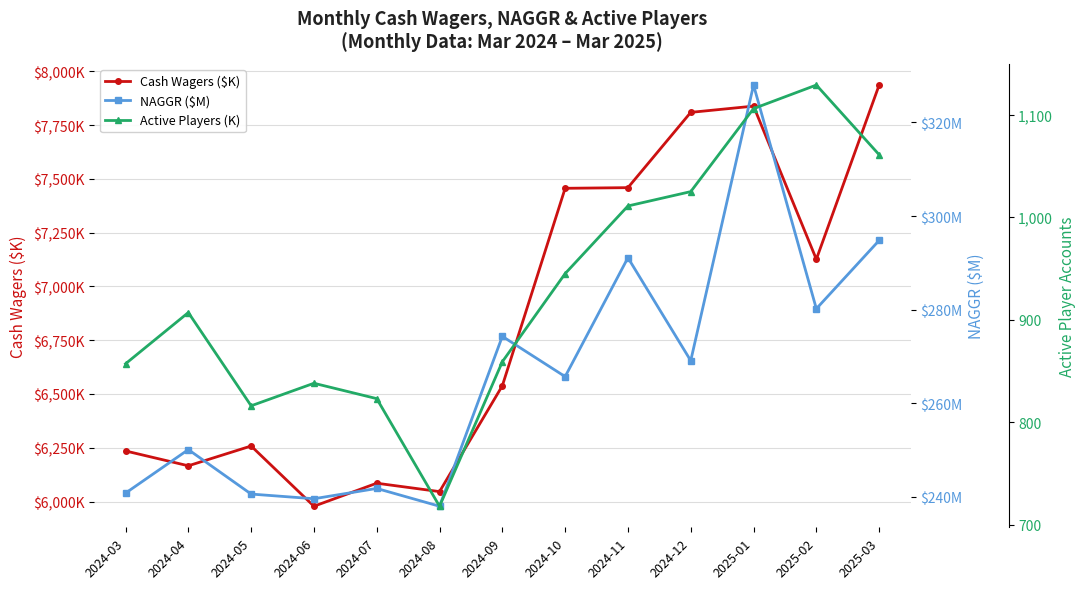

What position from the right is 2024-09?

7